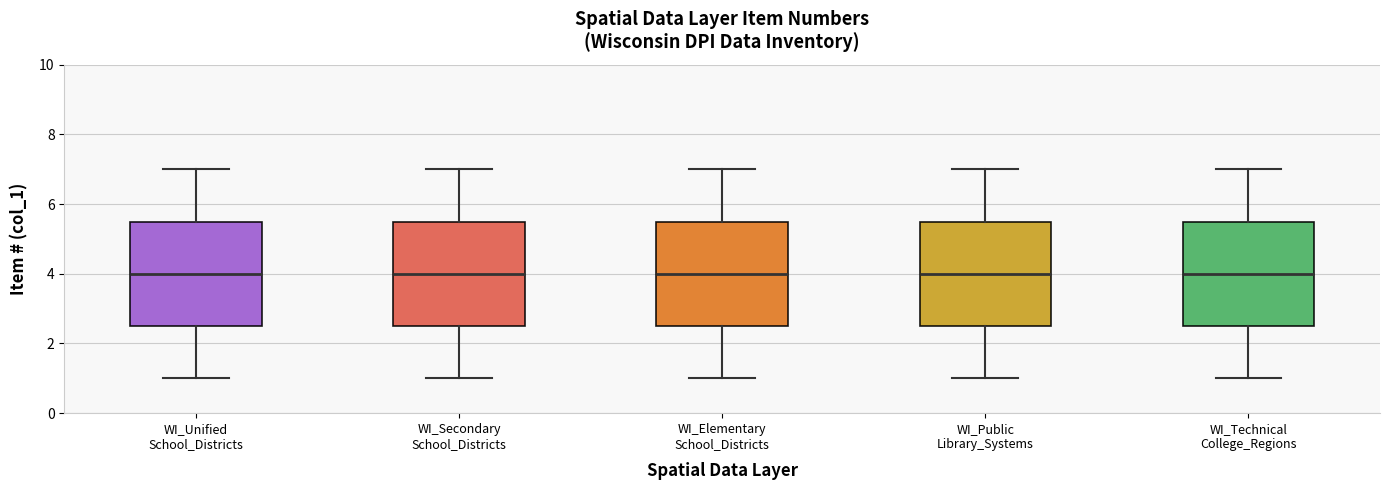

Reading left to right, read every box against the y-axis: the position of its median line, the range the box covers, and the ends of its whiskers. The values are not printed on the chart, so give them approximately, as read against the axis.

WI_Unified School_Districts: median 4.0, box 2.6 to 5.6, whiskers 1.0 to 7.0
WI_Secondary School_Districts: median 4.0, box 2.6 to 5.6, whiskers 1.0 to 7.0
WI_Elementary School_Districts: median 4.0, box 2.6 to 5.6, whiskers 1.0 to 7.0
WI_Public Library_Systems: median 4.0, box 2.6 to 5.6, whiskers 1.0 to 7.0
WI_Technical College_Regions: median 4.0, box 2.6 to 5.6, whiskers 1.0 to 7.0